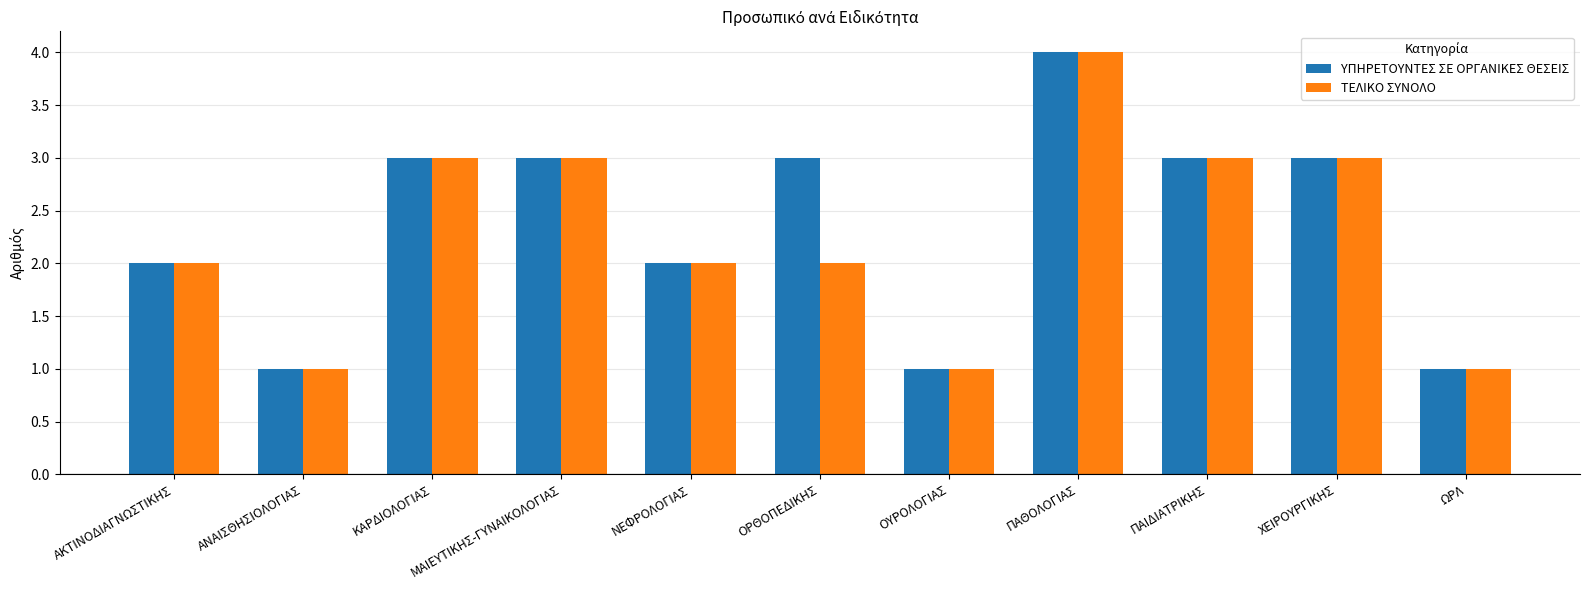

Is it true that ΤΕΛΙΚΟ ΣΥΝΟΛΟ equals 3 at ΧΕΙΡΟΥΡΓΙΚΗΣ?

True